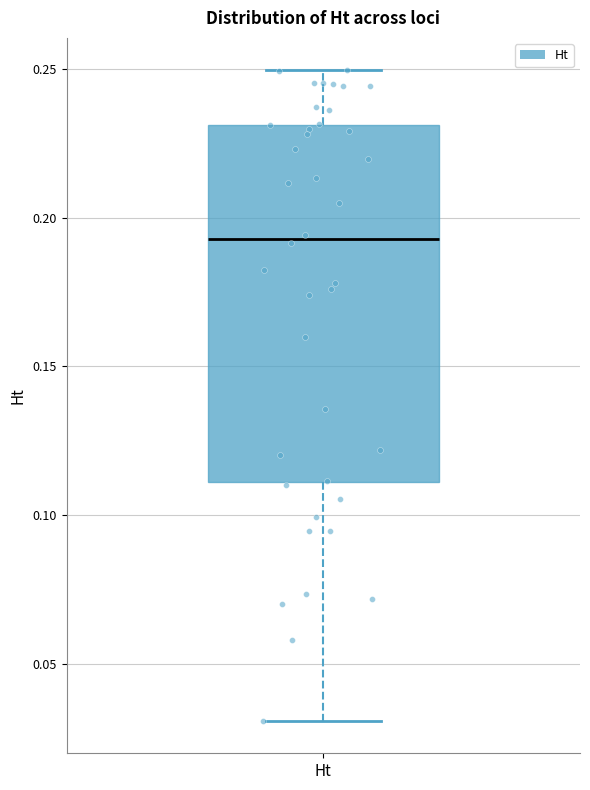

Transcribe this box plot: give where the median line is, the range the box spans, and where the two whiskers end, as read against the y-axis. The values are not printed on the chart, so give them approximately, as read against the axis.

median 0.195, box 0.110 to 0.230, whiskers 0.030 to 0.250